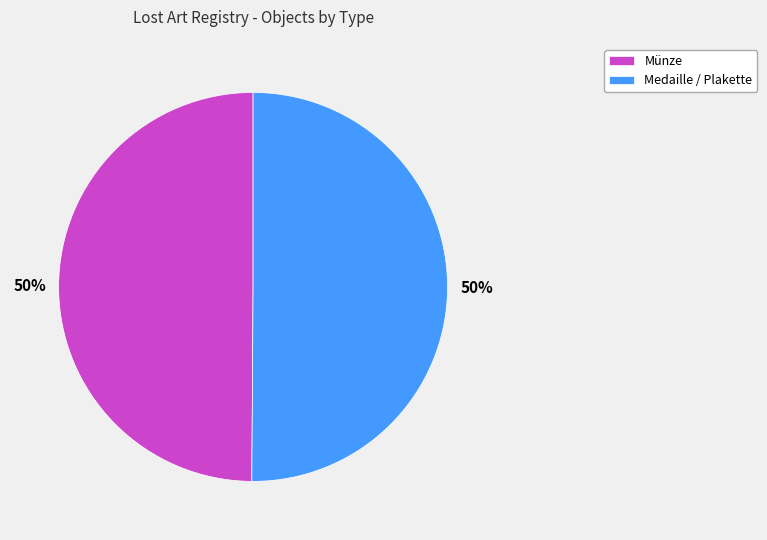

Do Münze and Medaille / Plakette together represent more than half of the pie?

Yes